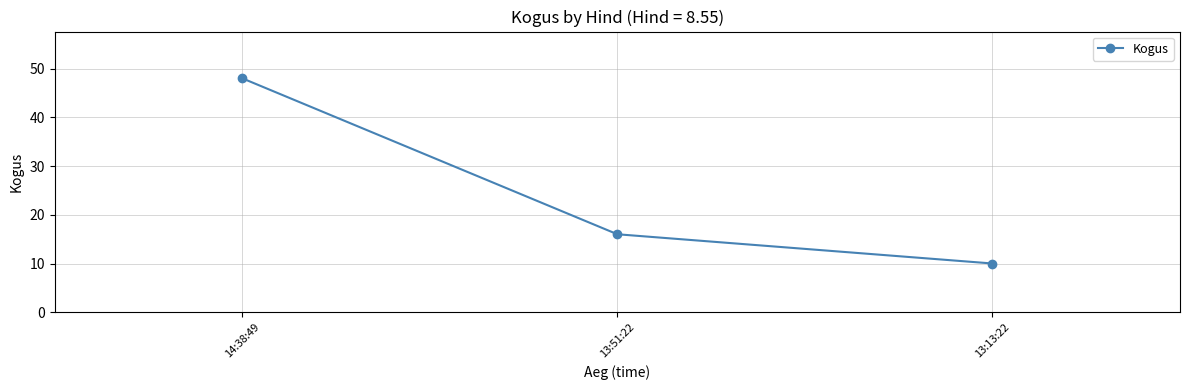

Approximately how many times larger is the value at 13:51:22 compared to 13:13:22?

1.6